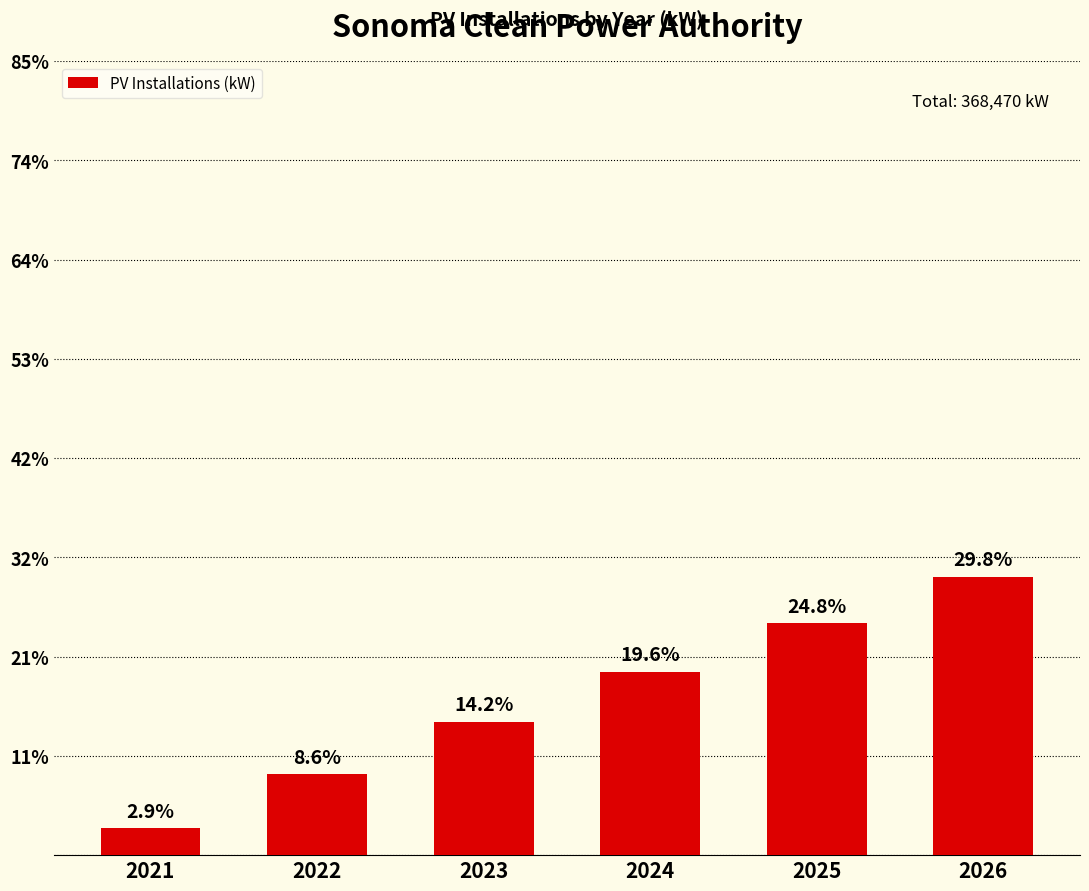

List the labels in order of value, largest first.

2026, 2025, 2024, 2023, 2022, 2021